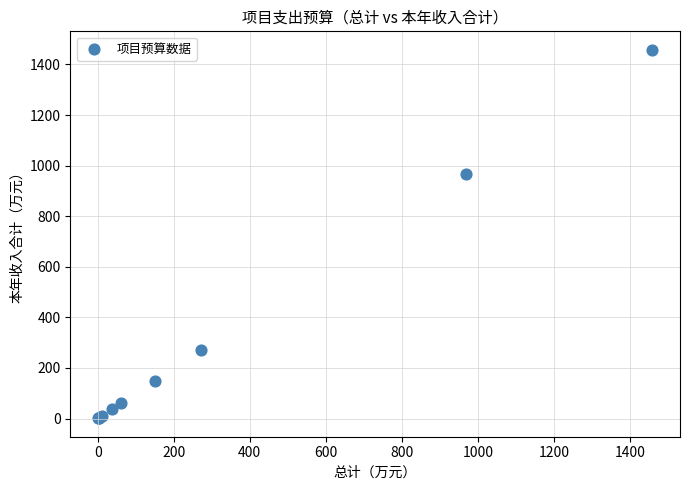

What Y value in the scatter plot is closest to 729?

967.1